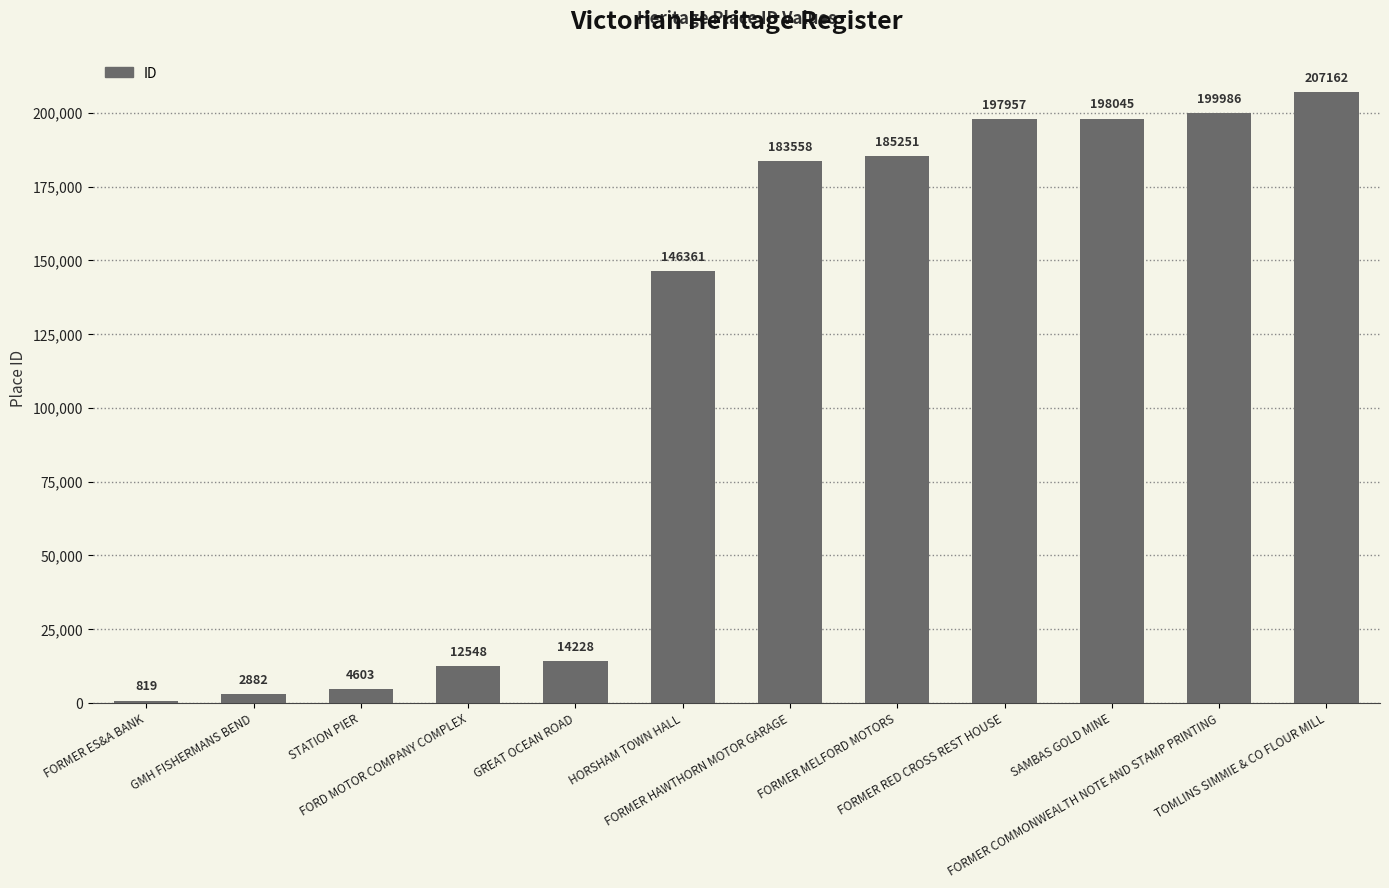

What is the label of the 1st bar from the right?

TOMLINS SIMMIE & CO FLOUR MILL